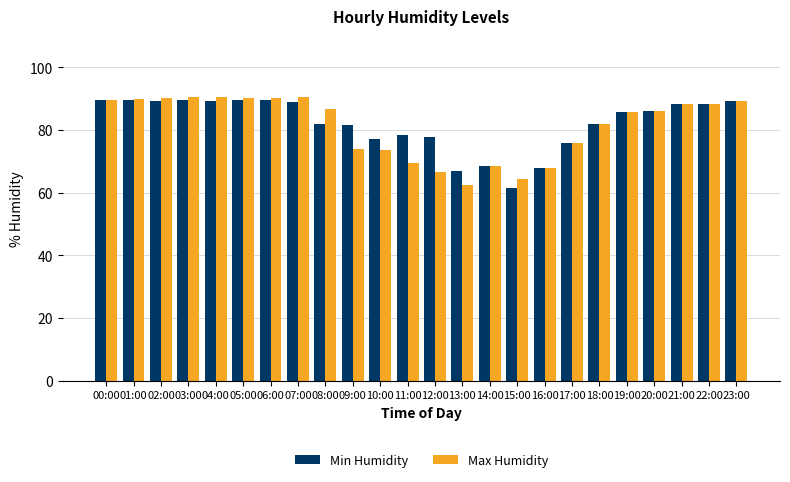

At 09:00, list the series in order from largest to smallest.

Min Humidity, Max Humidity